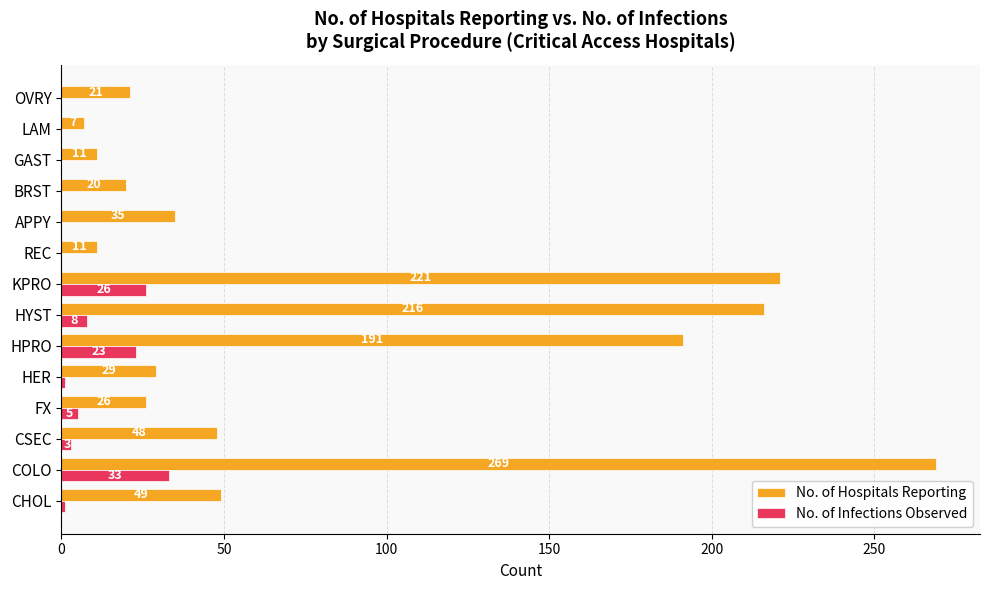

At which category does the chart reach its peak across all series?

COLO